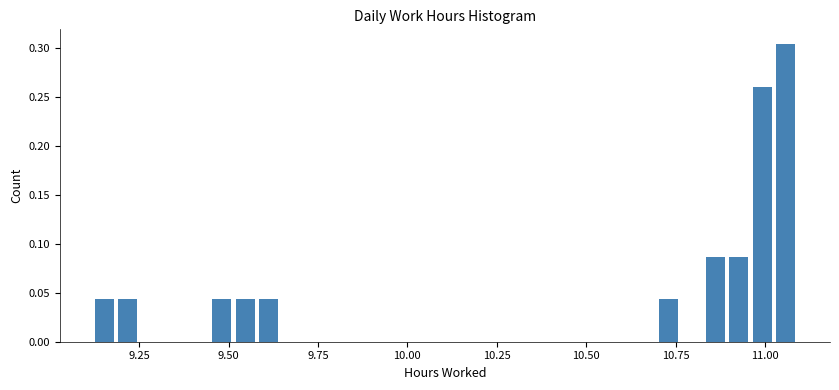

Around what value on the x-axis is the tallest bar? Give the approximate position of its centre, as read against the axis.

11.05